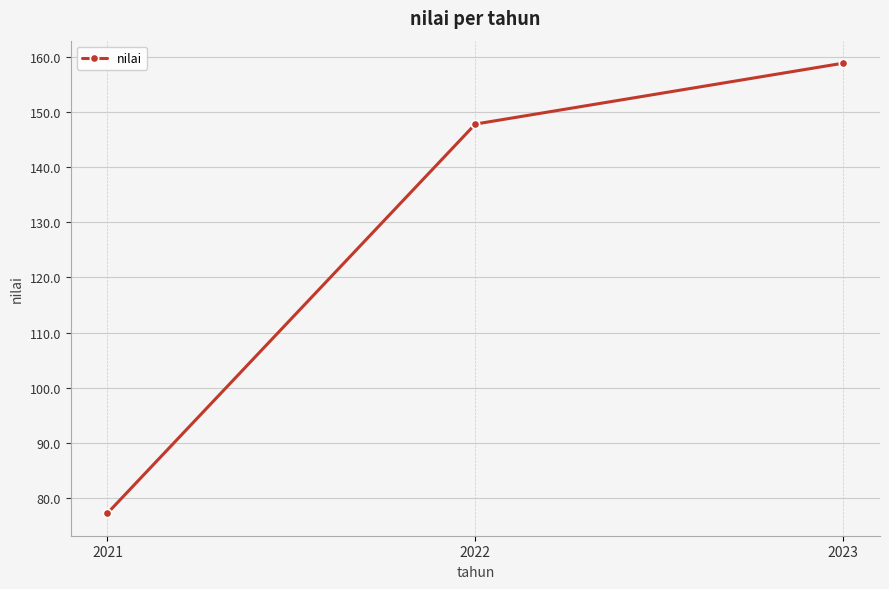

At which category does the chart reach its peak across all series?

2023